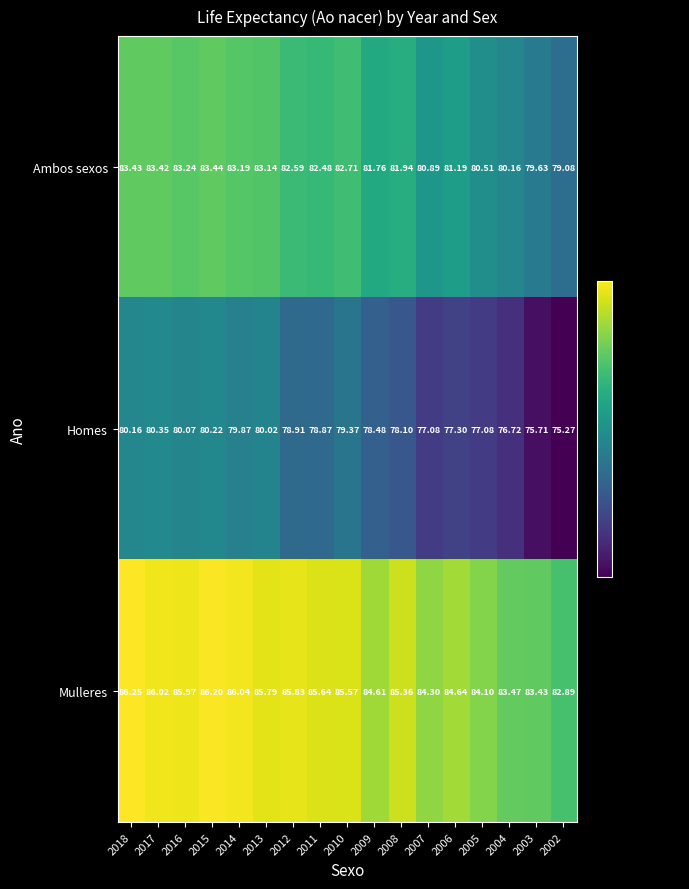

List the series in order of their overall mean, lowest first.

Homes, Ambos sexos, Mulleres